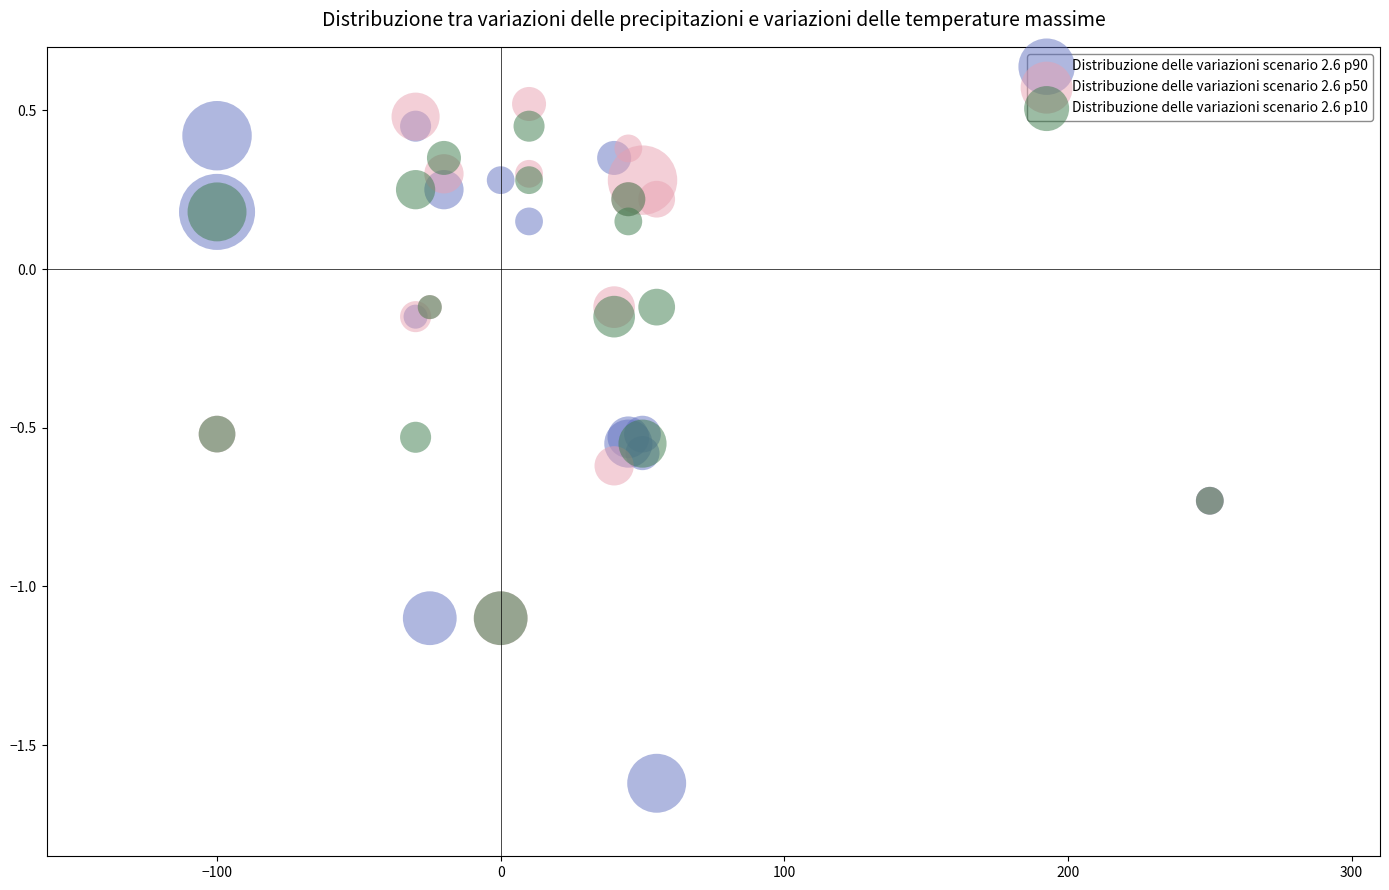

Which series has the widest spread of Y values?

Distribuzione delle variazioni scenario 2.6 p90